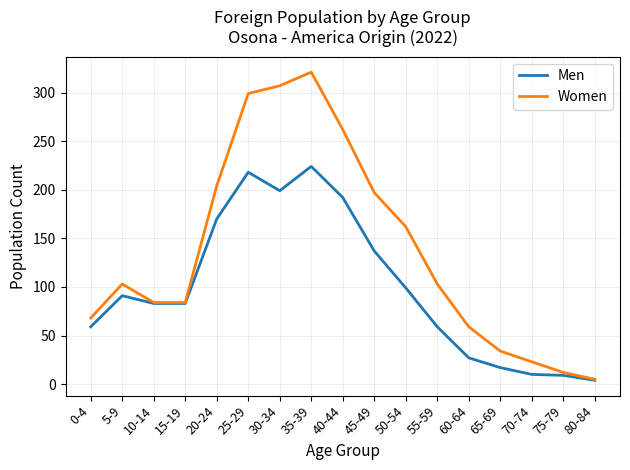

What is the sum of the Men values at 75-79 and 60-64?

36